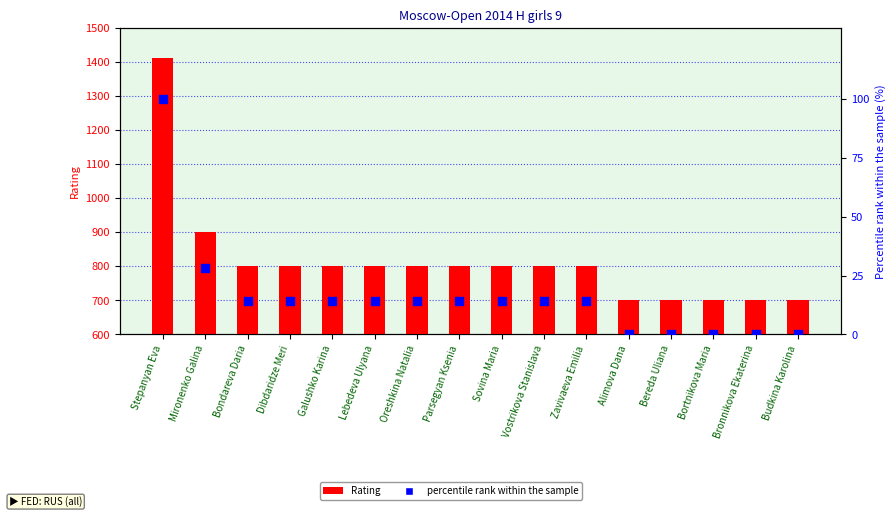

Which series contains the lowest Y value?

percentile rank within the sample